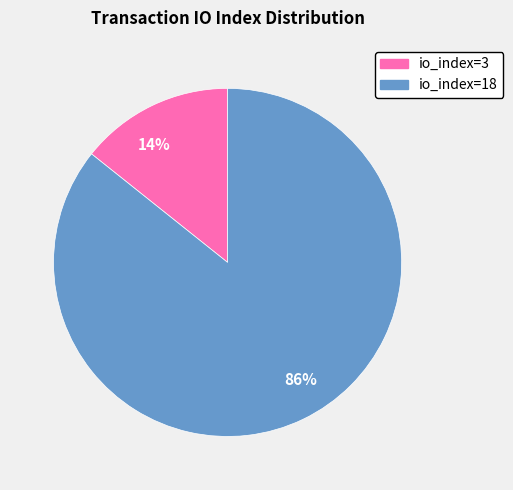

What is the smallest slice in the pie chart?

14%